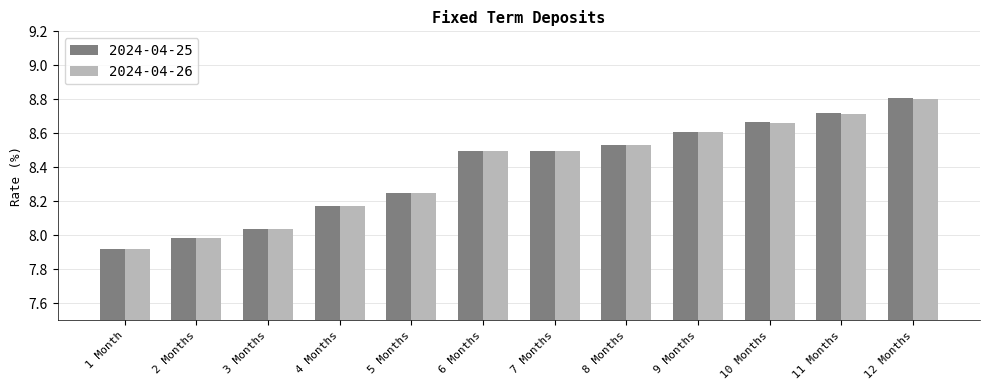

Is it true that 2024-04-25 equals 12.0 at 4 Months?

False